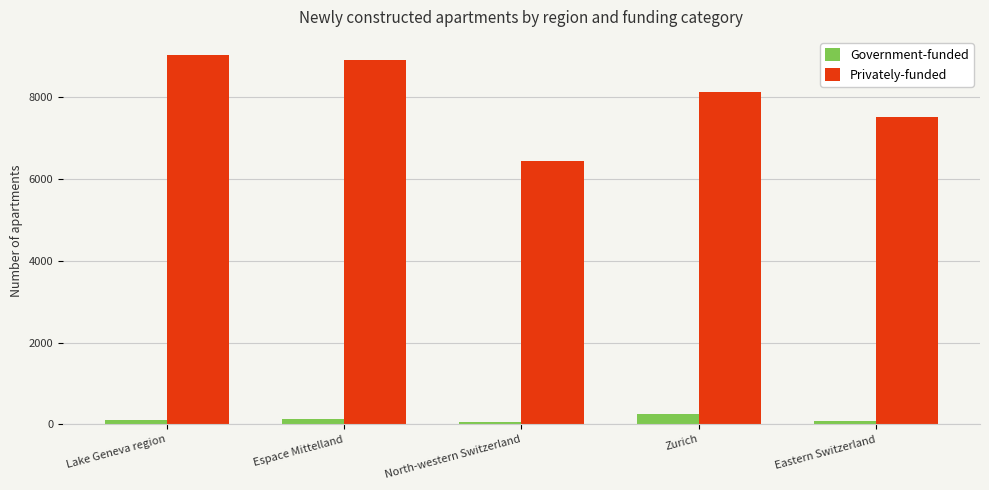

What is the difference between the Government-funded values at Zurich and North-western Switzerland?

183